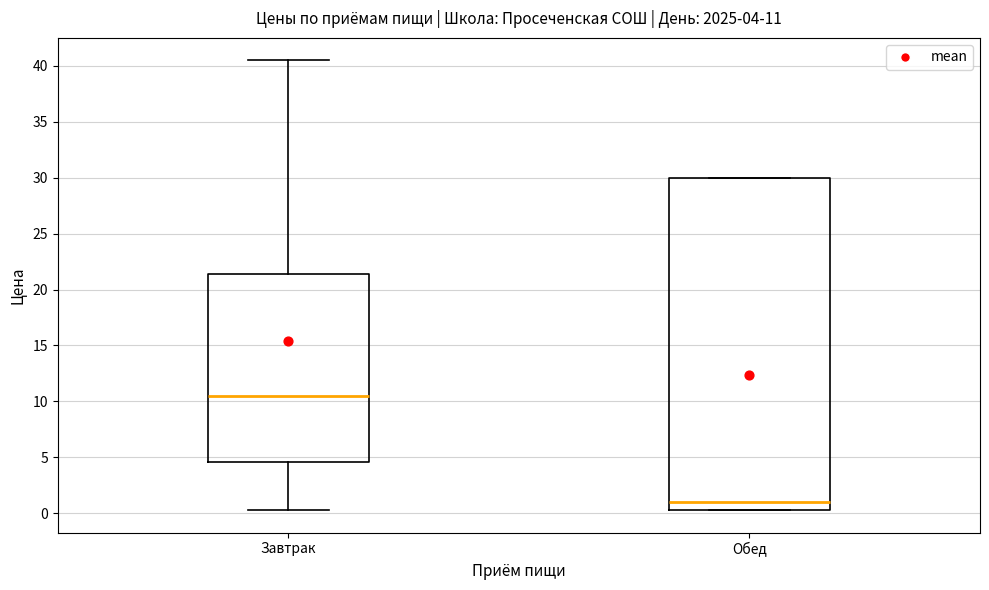

Which box's median line is the highest?

Завтрак